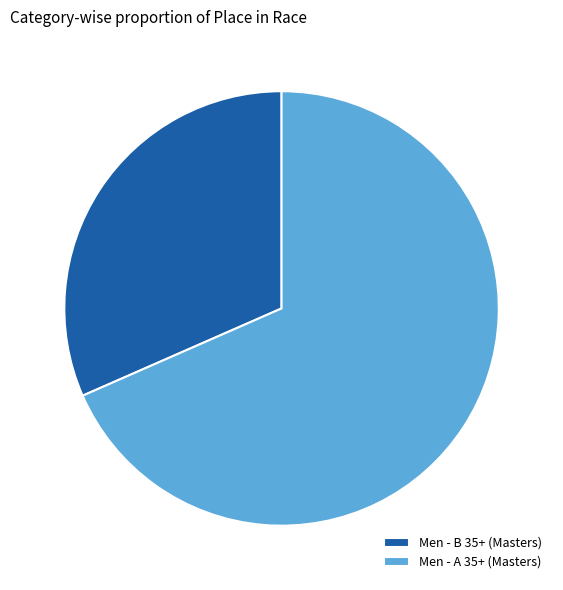

Count the number of slices in the pie.

2